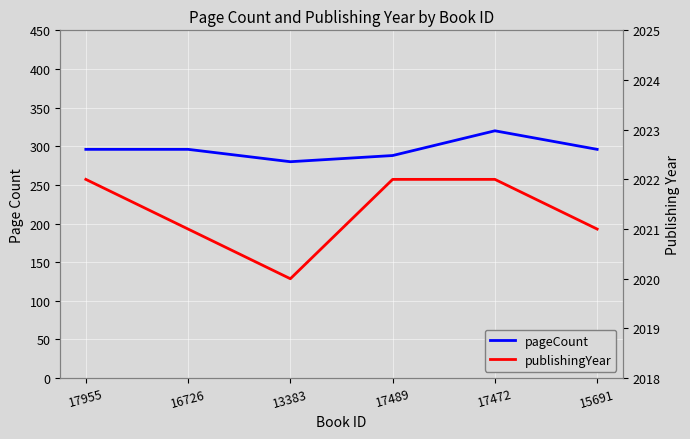

At which label does publishingYear reach its peak?

17955